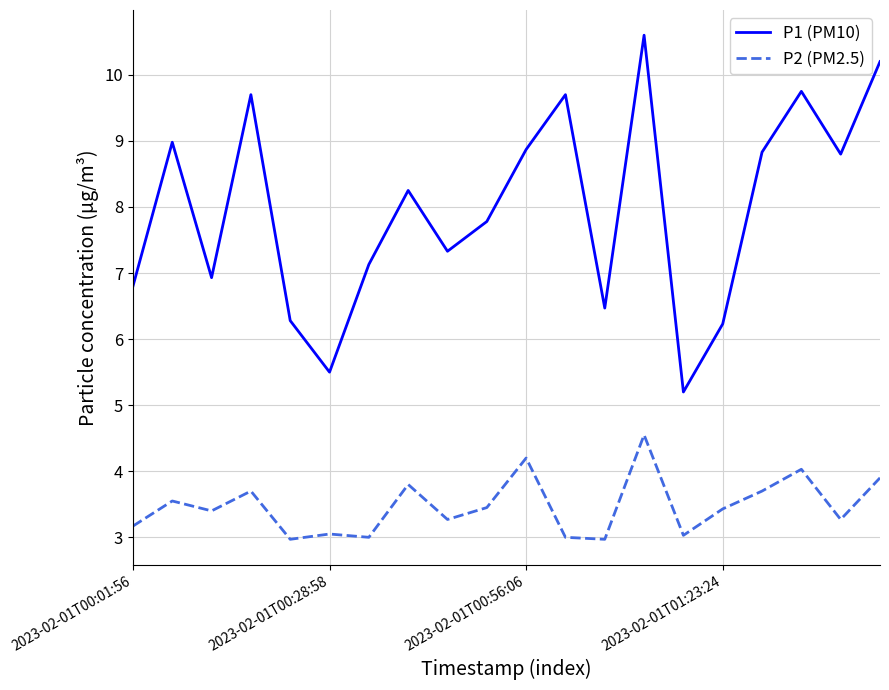

True or false: P2 (PM2.5) and P1 (PM10) cross at least once.

False